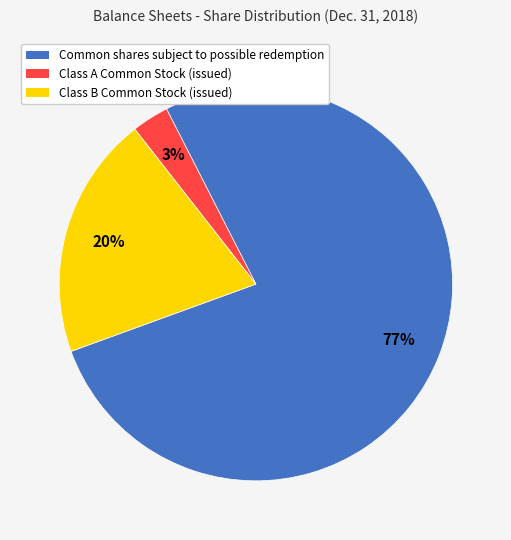

To the nearest percent, what portion does Class A Common Stock (issued) represent?

3%